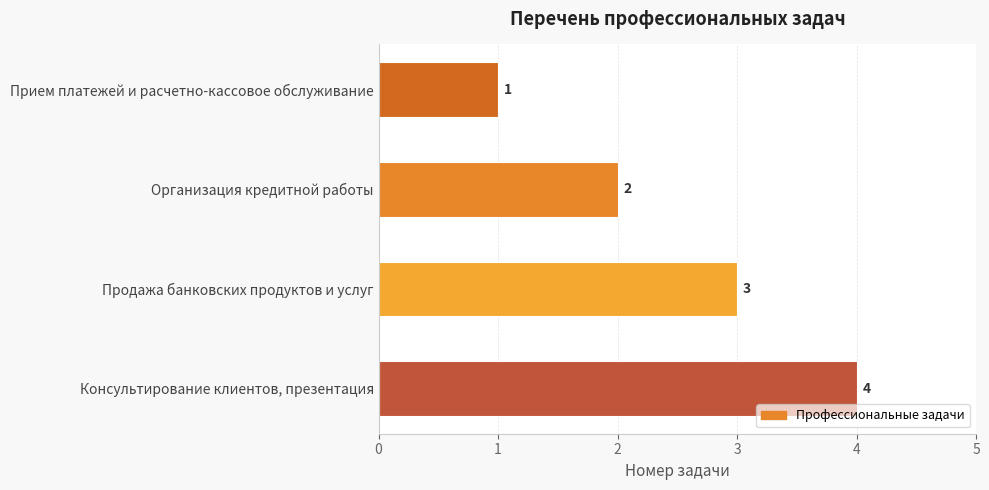

Rank the categories by value from lowest to highest.

Прием платежей и расчетно-кассовое обслуживание, Организация кредитной работы, Продажа банковских продуктов и услуг, Консультирование клиентов, презентация